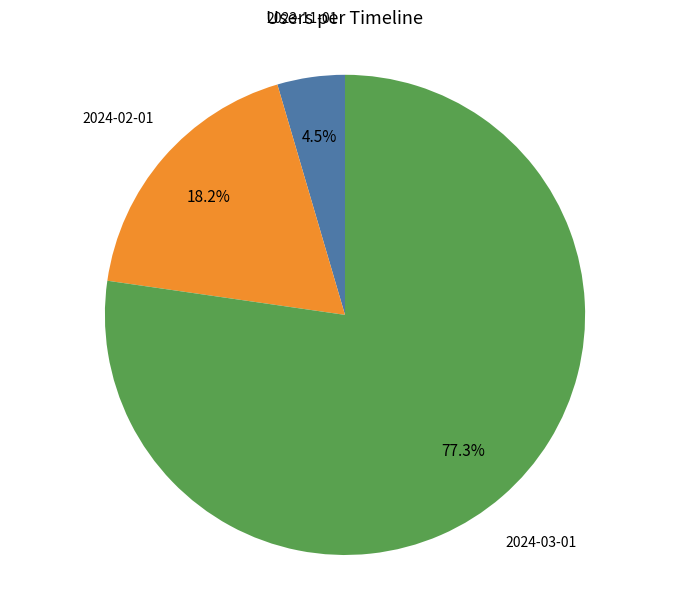

Count the number of slices in the pie.

3